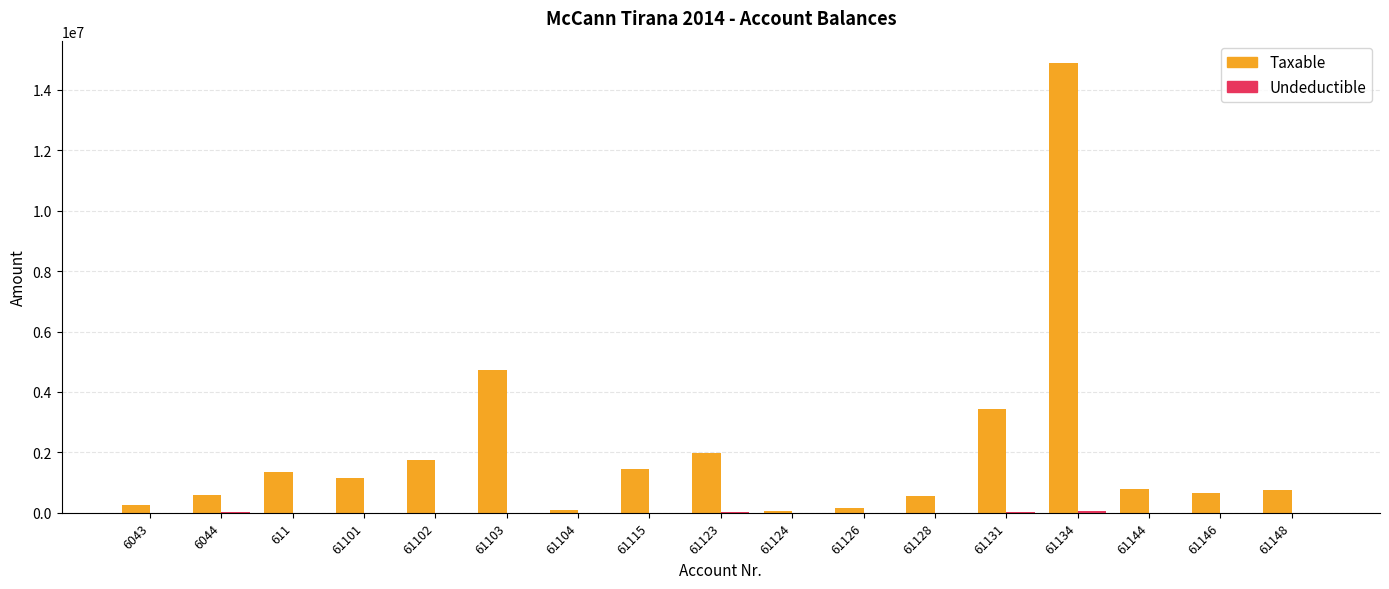

At which category is the sum across all series the highest?

61134